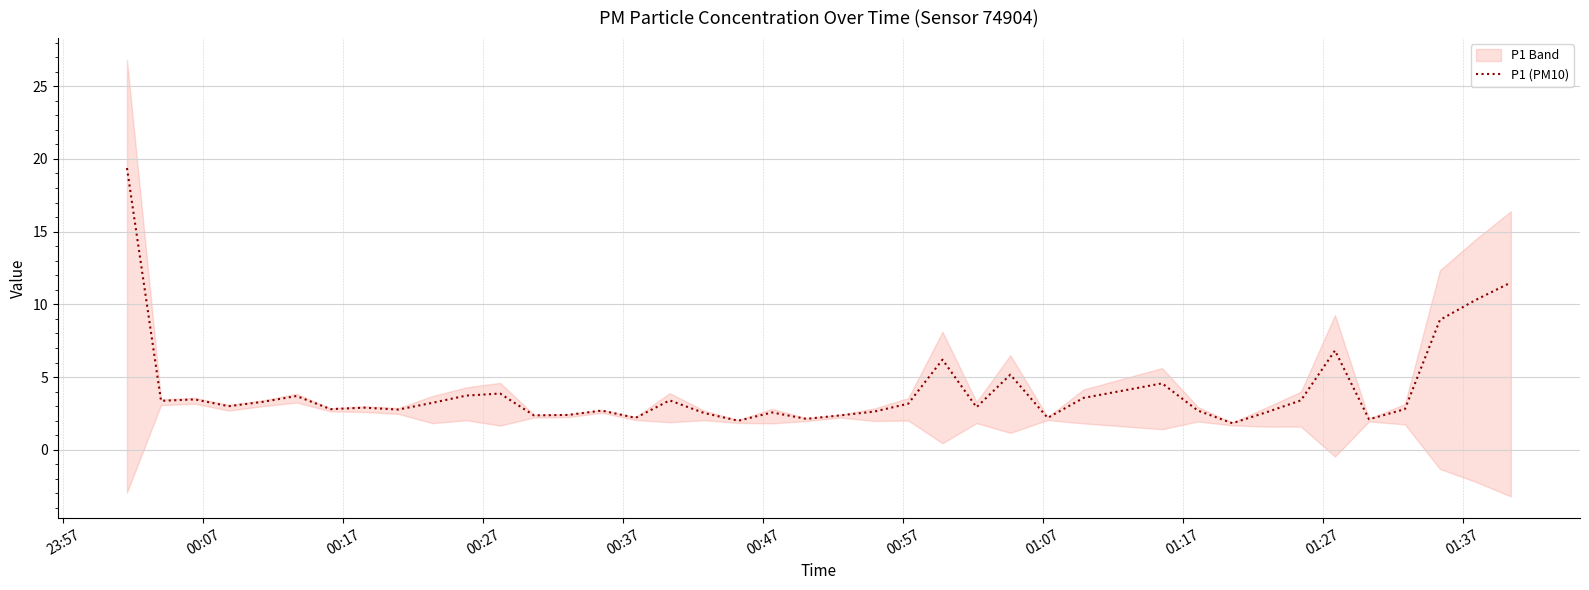

What is the lowest value of the P1 (PM10) series?

1.8